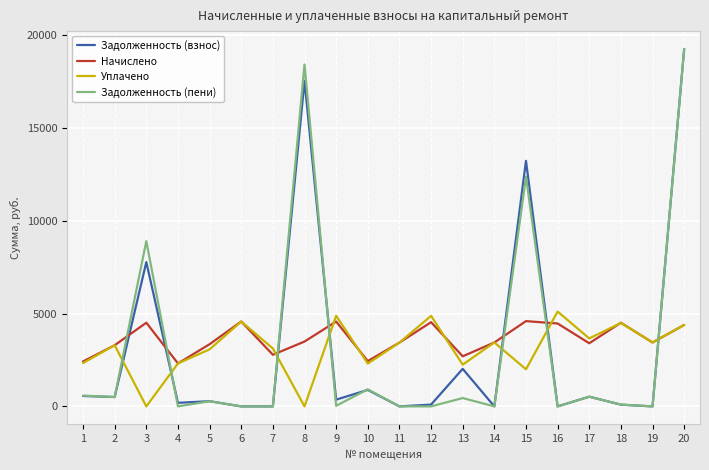

What is the difference between the maximum and minimum values in the Уплачено series?

5110.8